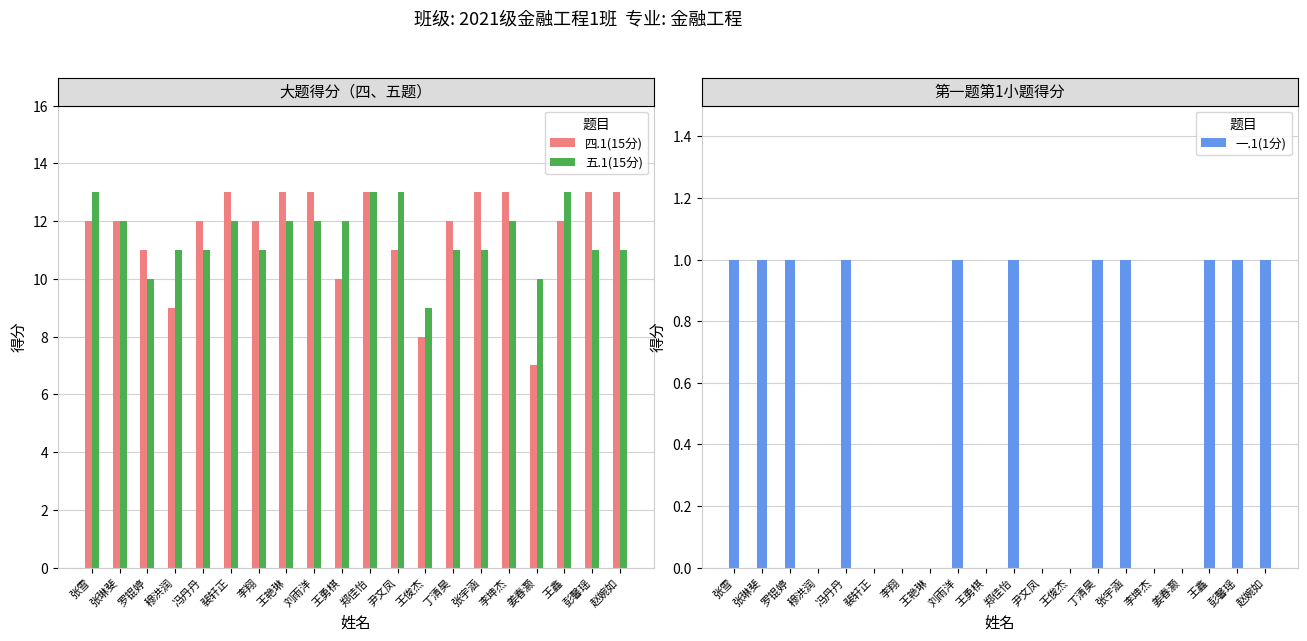

The value of 一.1(1分) at 冯丹丹 is 2. True or false?

False